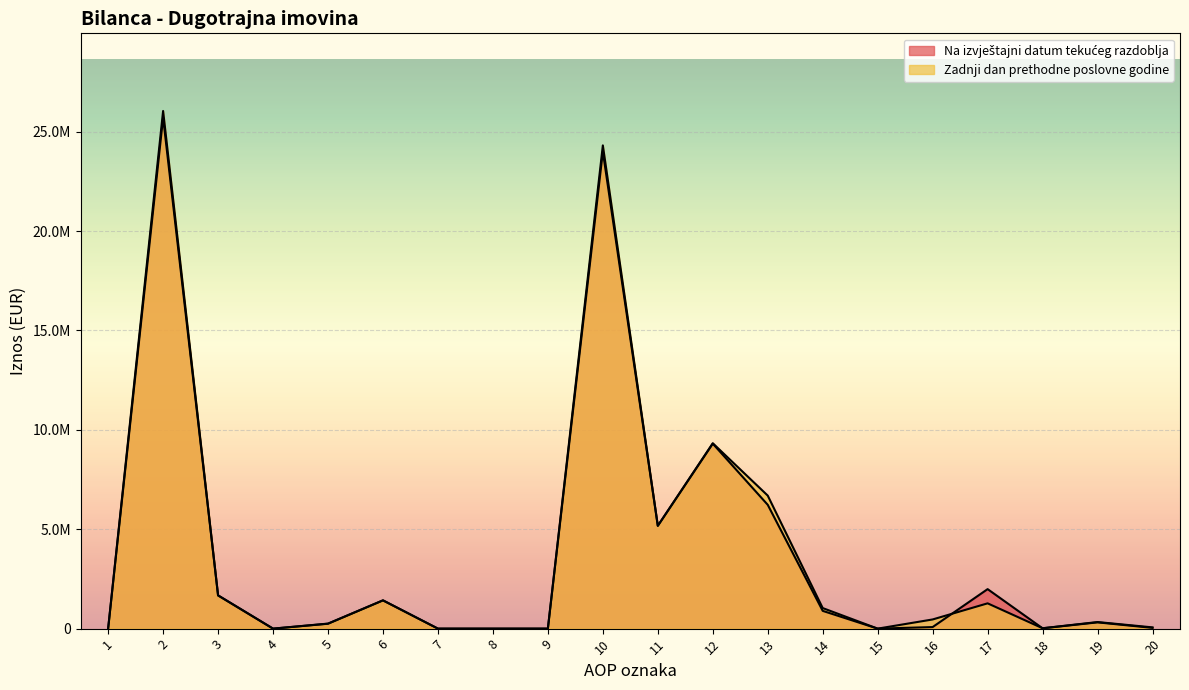

How many intersections are there between Zadnji dan prethodne poslovne godine and Na izvještajni datum tekućeg razdoblja?

3